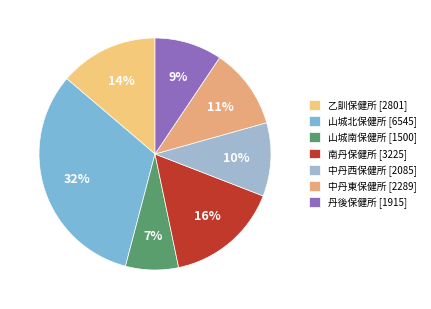

Which category has the smallest portion of the pie?

山城南保健所